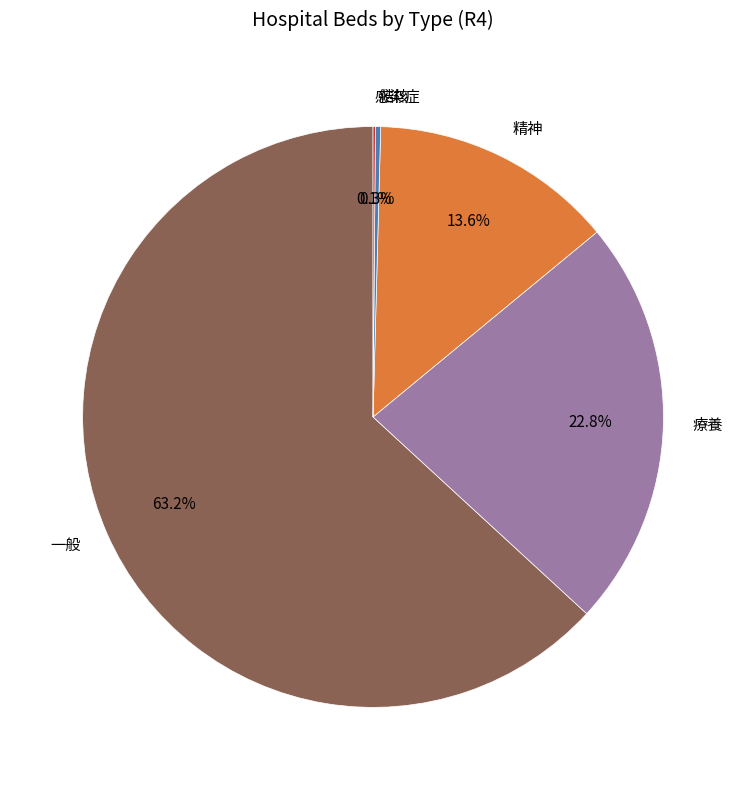

Which slice is the largest?

一般